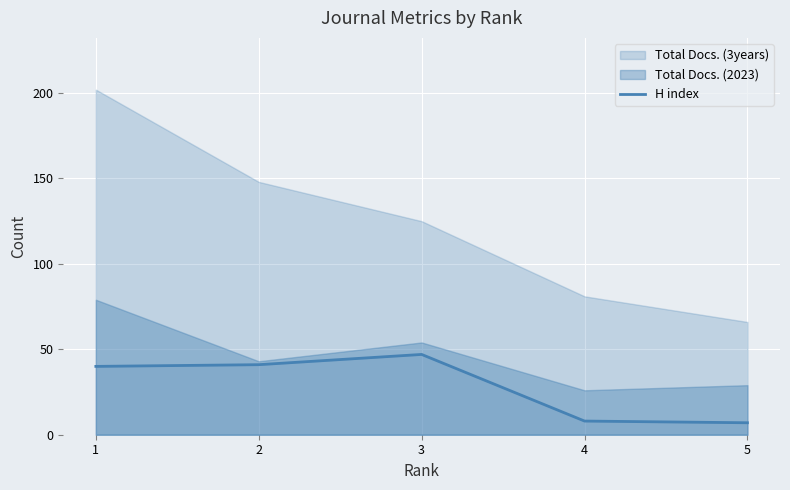

The value of H index at 3 is 47. True or false?

True